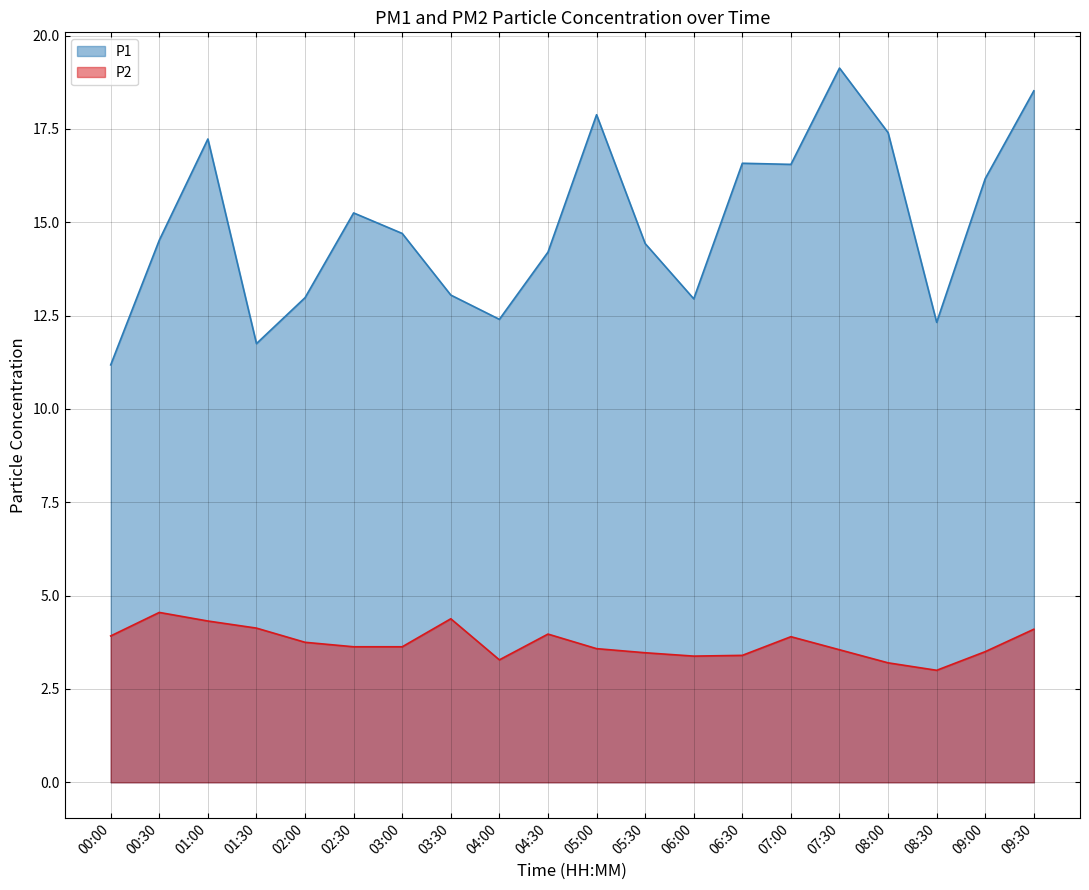

Which label corresponds to the largest value in the chart?

07:30